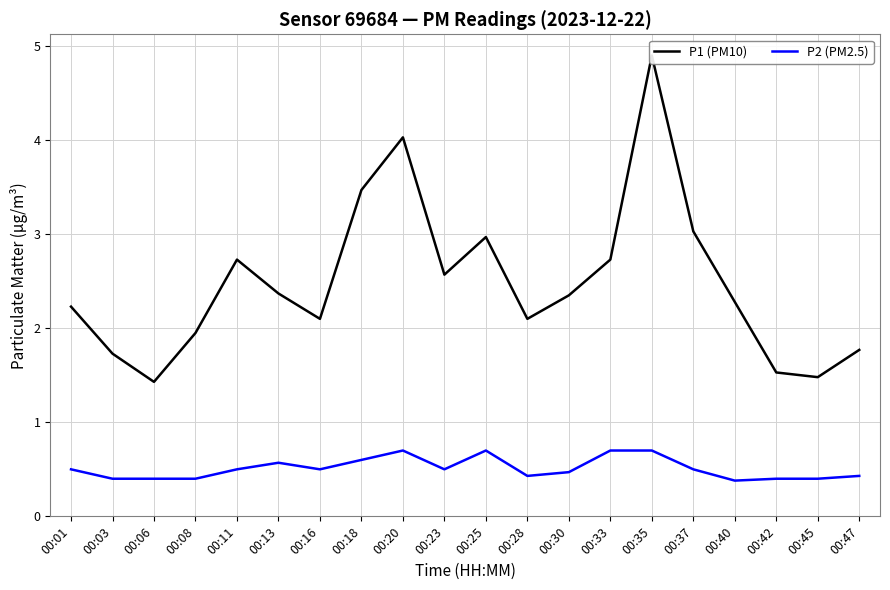

Which series has the largest total across all categories?

P1 (PM10)